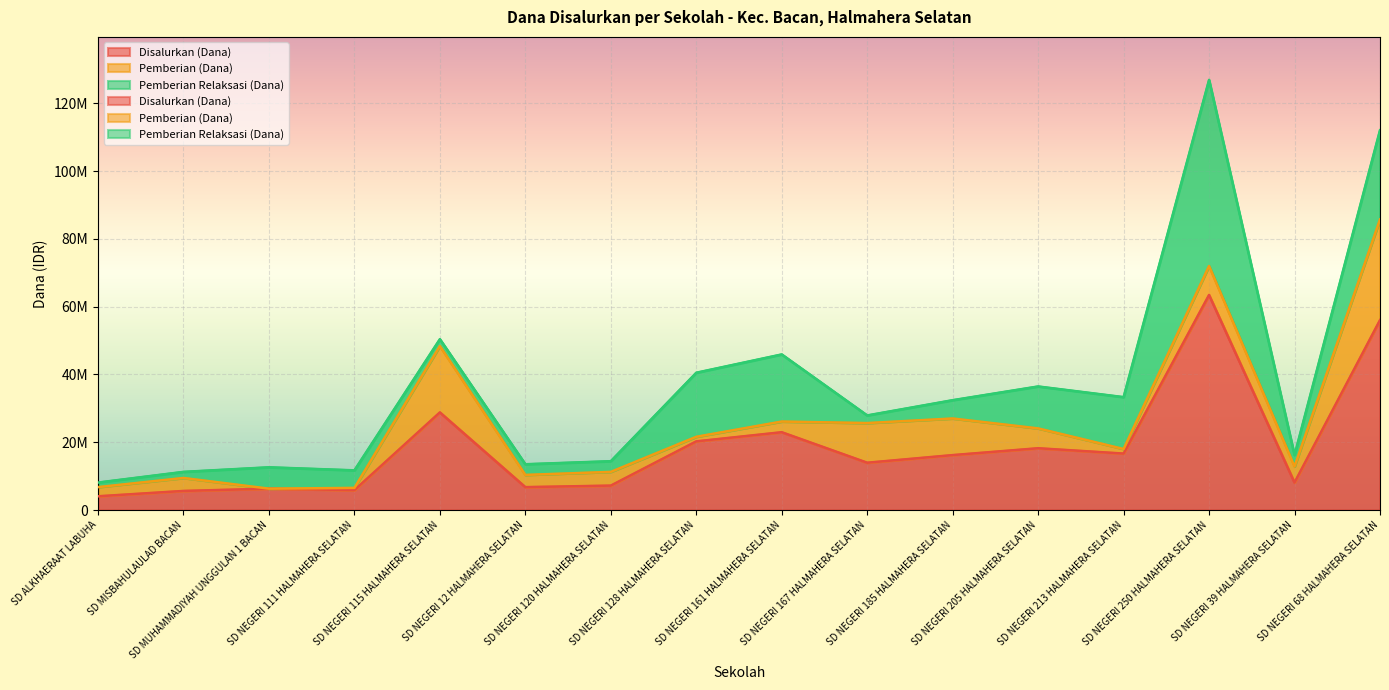

How many data points in Pemberian Relaksasi (Dana) are less than 5400000?

8